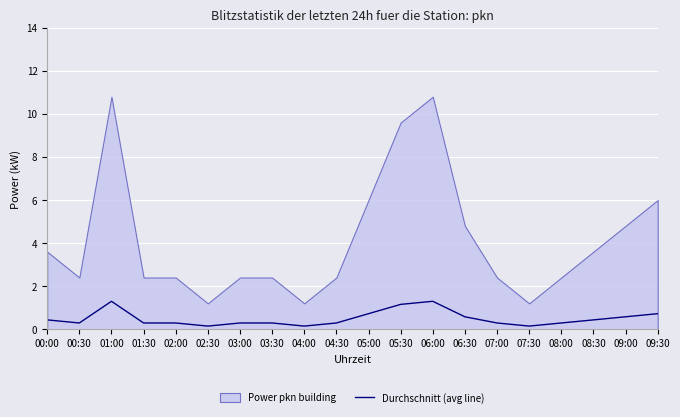

Is it true that the value at 00:30 is 0.3?

True